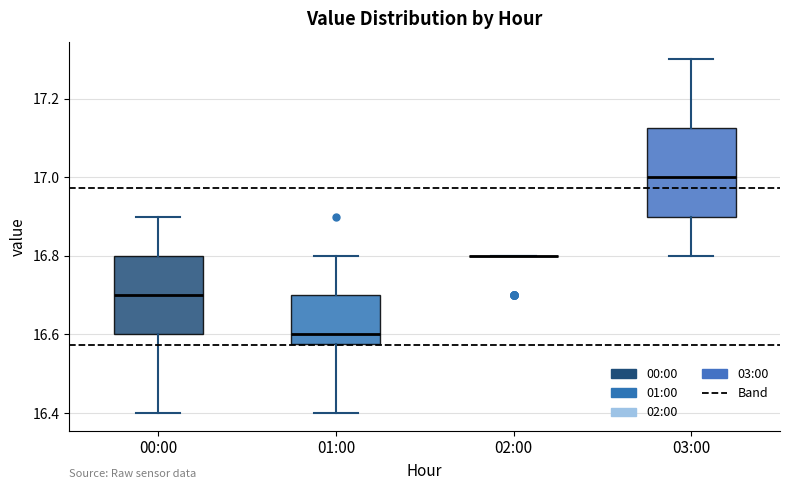

Reading left to right, read every box against the y-axis: the position of its median line, the range the box covers, and the ends of its whiskers. The values are not printed on the chart, so give them approximately, as read against the axis.

00:00: median 16.70, box 16.60 to 16.80, whiskers 16.40 to 16.90
01:00: median 16.60, box 16.58 to 16.70, whiskers 16.40 to 16.80
02:00: box collapsed to a line at 16.80, whiskers 16.80 to 16.80
03:00: median 17.00, box 16.90 to 17.12, whiskers 16.80 to 17.30